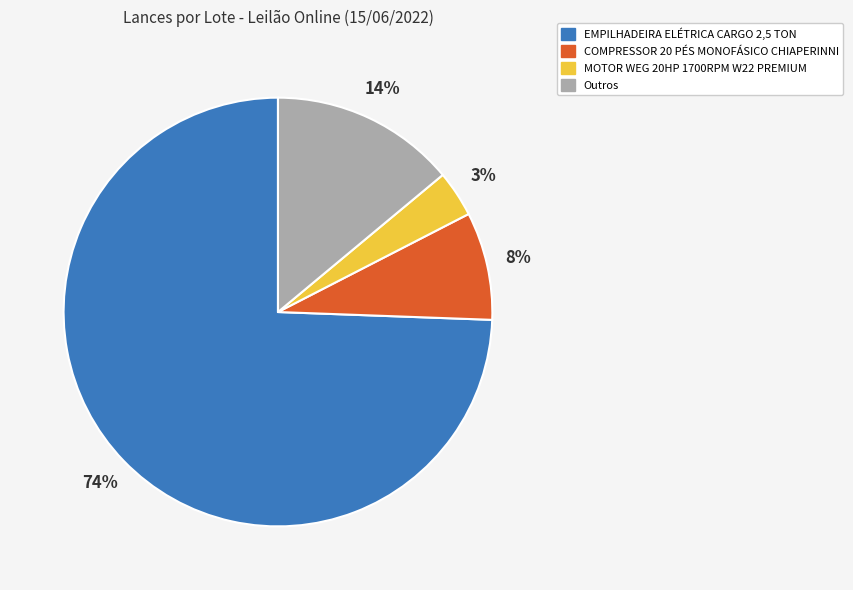

Do MOTOR WEG 20HP 1700RPM W22 PREMIUM and EMPILHADEIRA ELÉTRICA CARGO 2,5 TON together represent more than half of the pie?

Yes